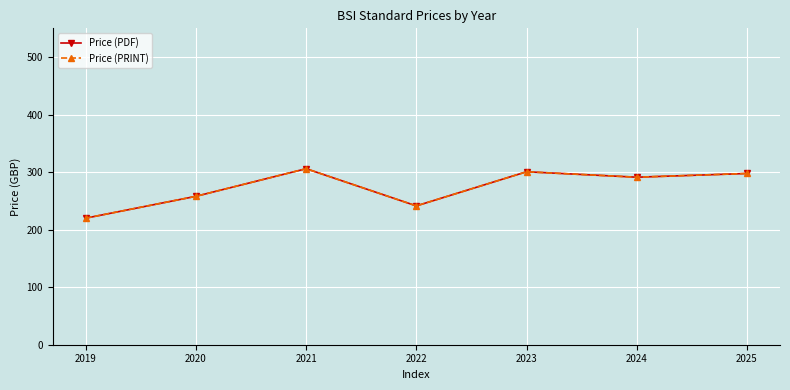

In Price (PDF), how many points are lower than both neighbors (excluding endpoints)?

2